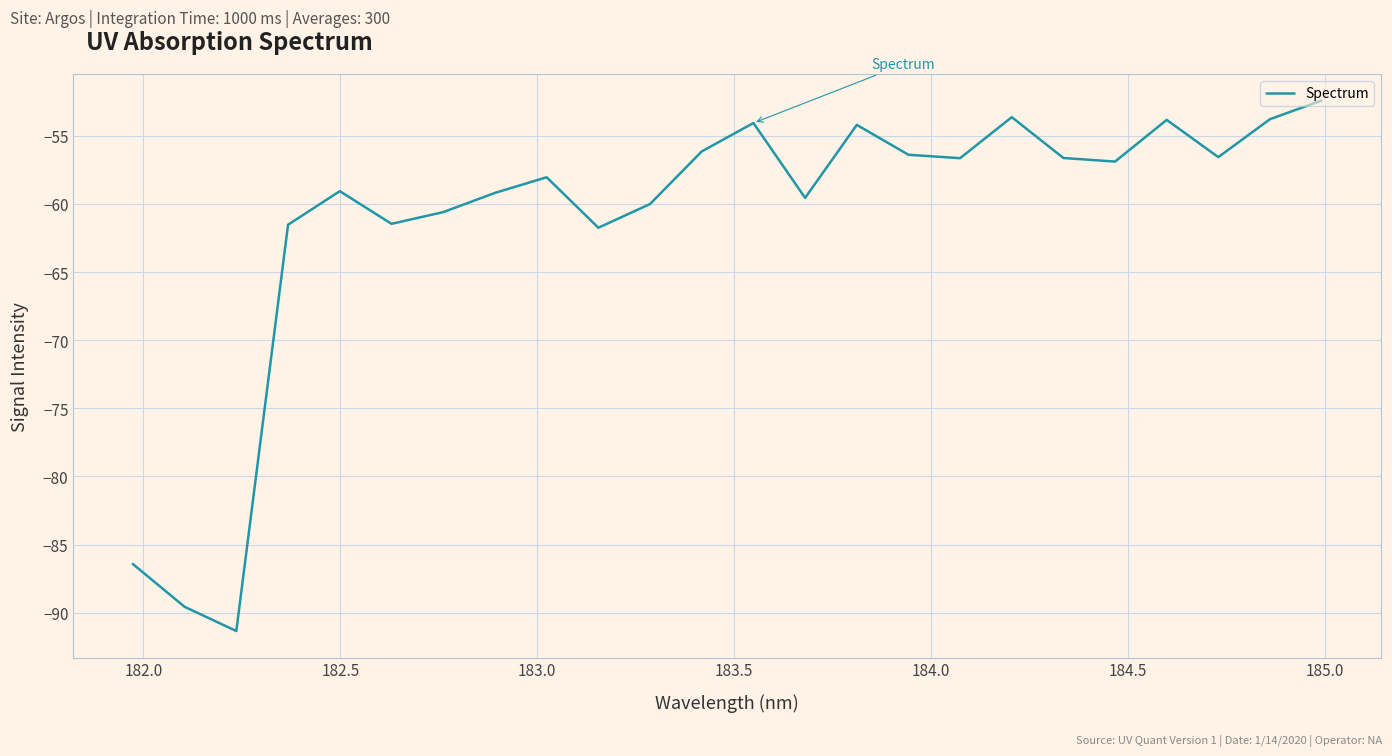

How many series are shown in this chart?

1